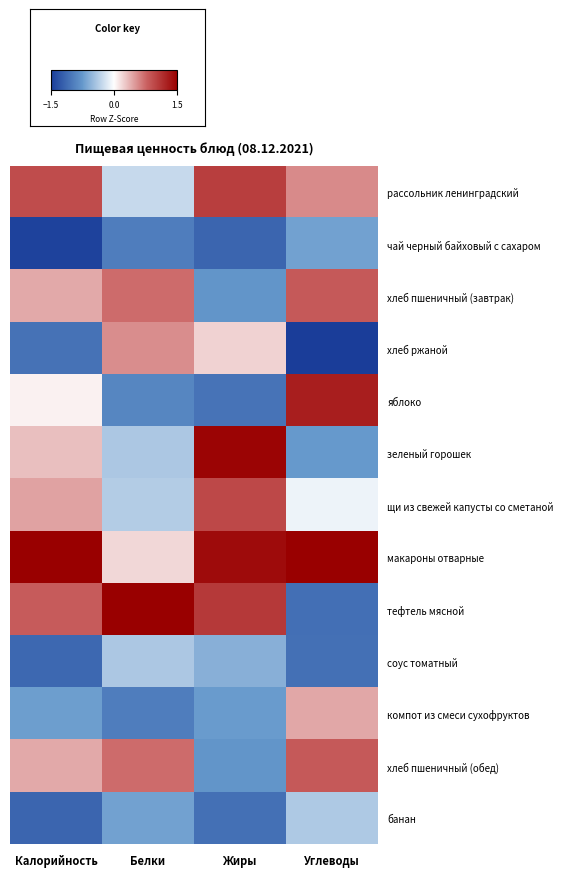

At which category does the chart reach its peak across all series?

Белки